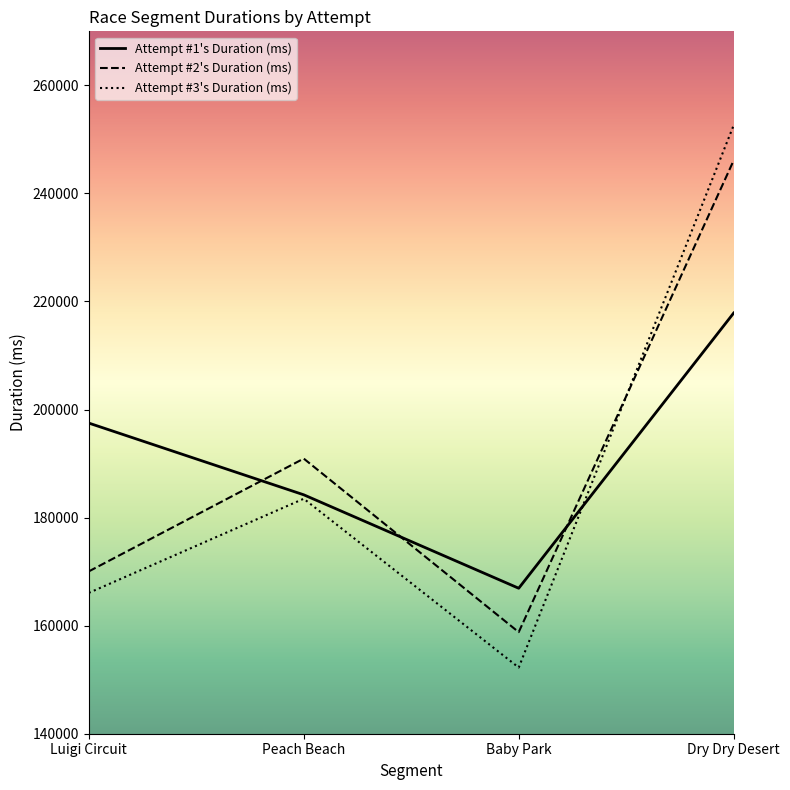

How many times do Attempt #2's Duration (ms) and Attempt #3's Duration (ms) cross each other?

1